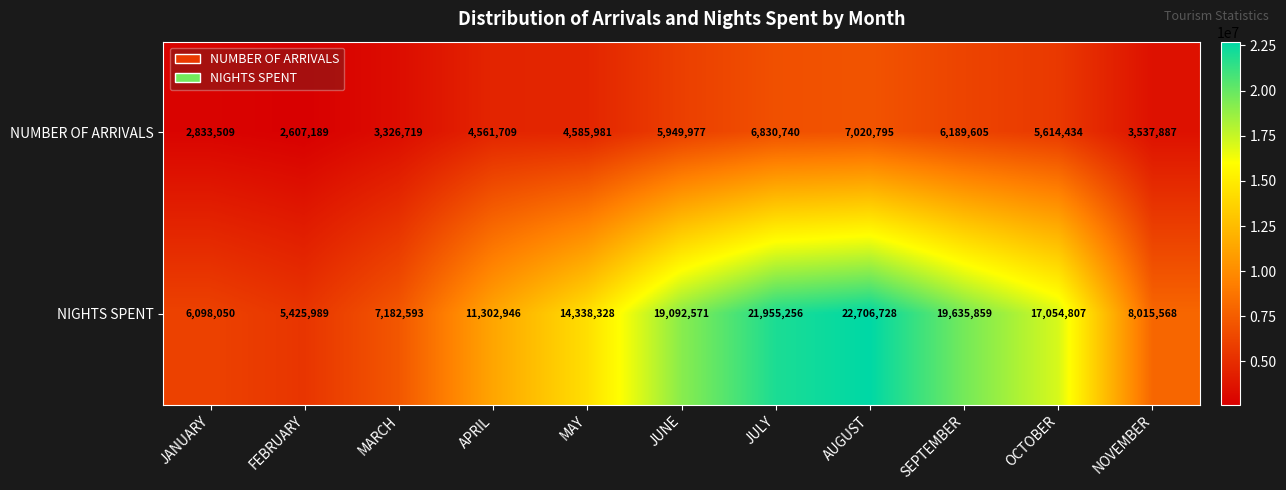

Which series has the largest range (max minus min)?

NIGHTS SPENT